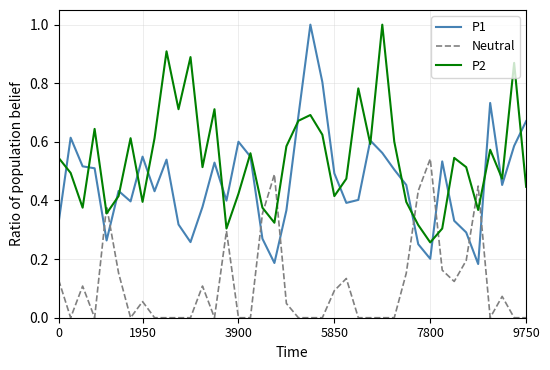

True or false: P1 and P2 intersect in this chart.

True